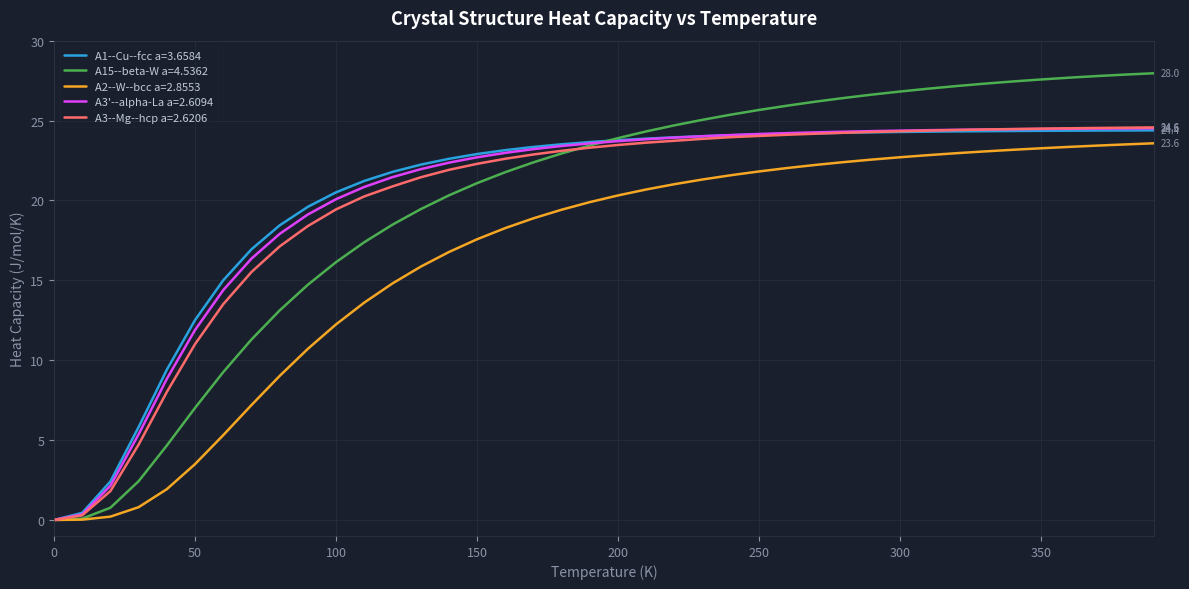

Which series has the widest spread of values?

A15--beta-W a=4.5362